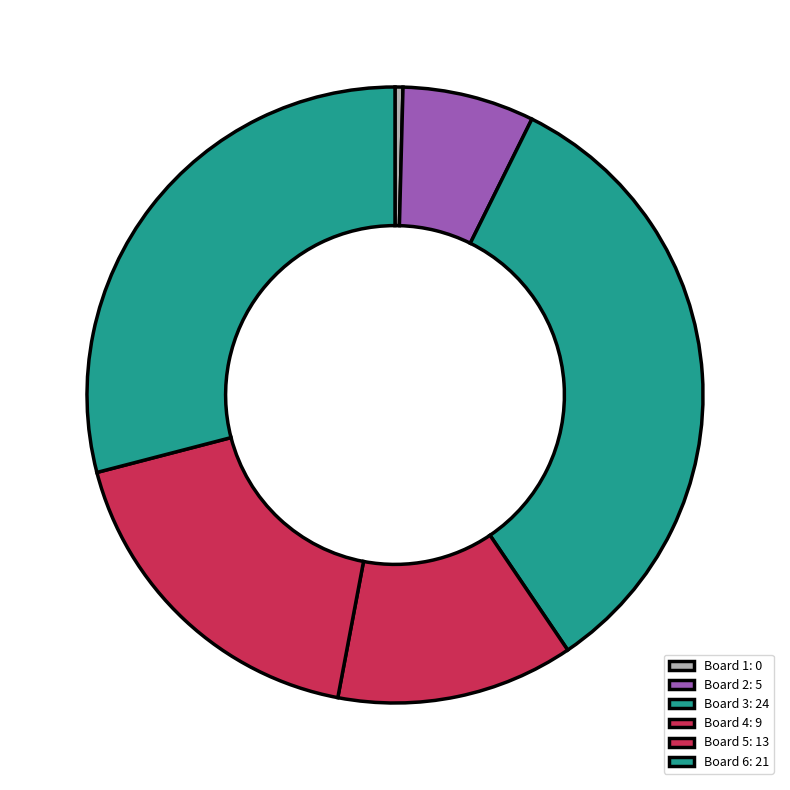

How many slices are in this pie chart?

6